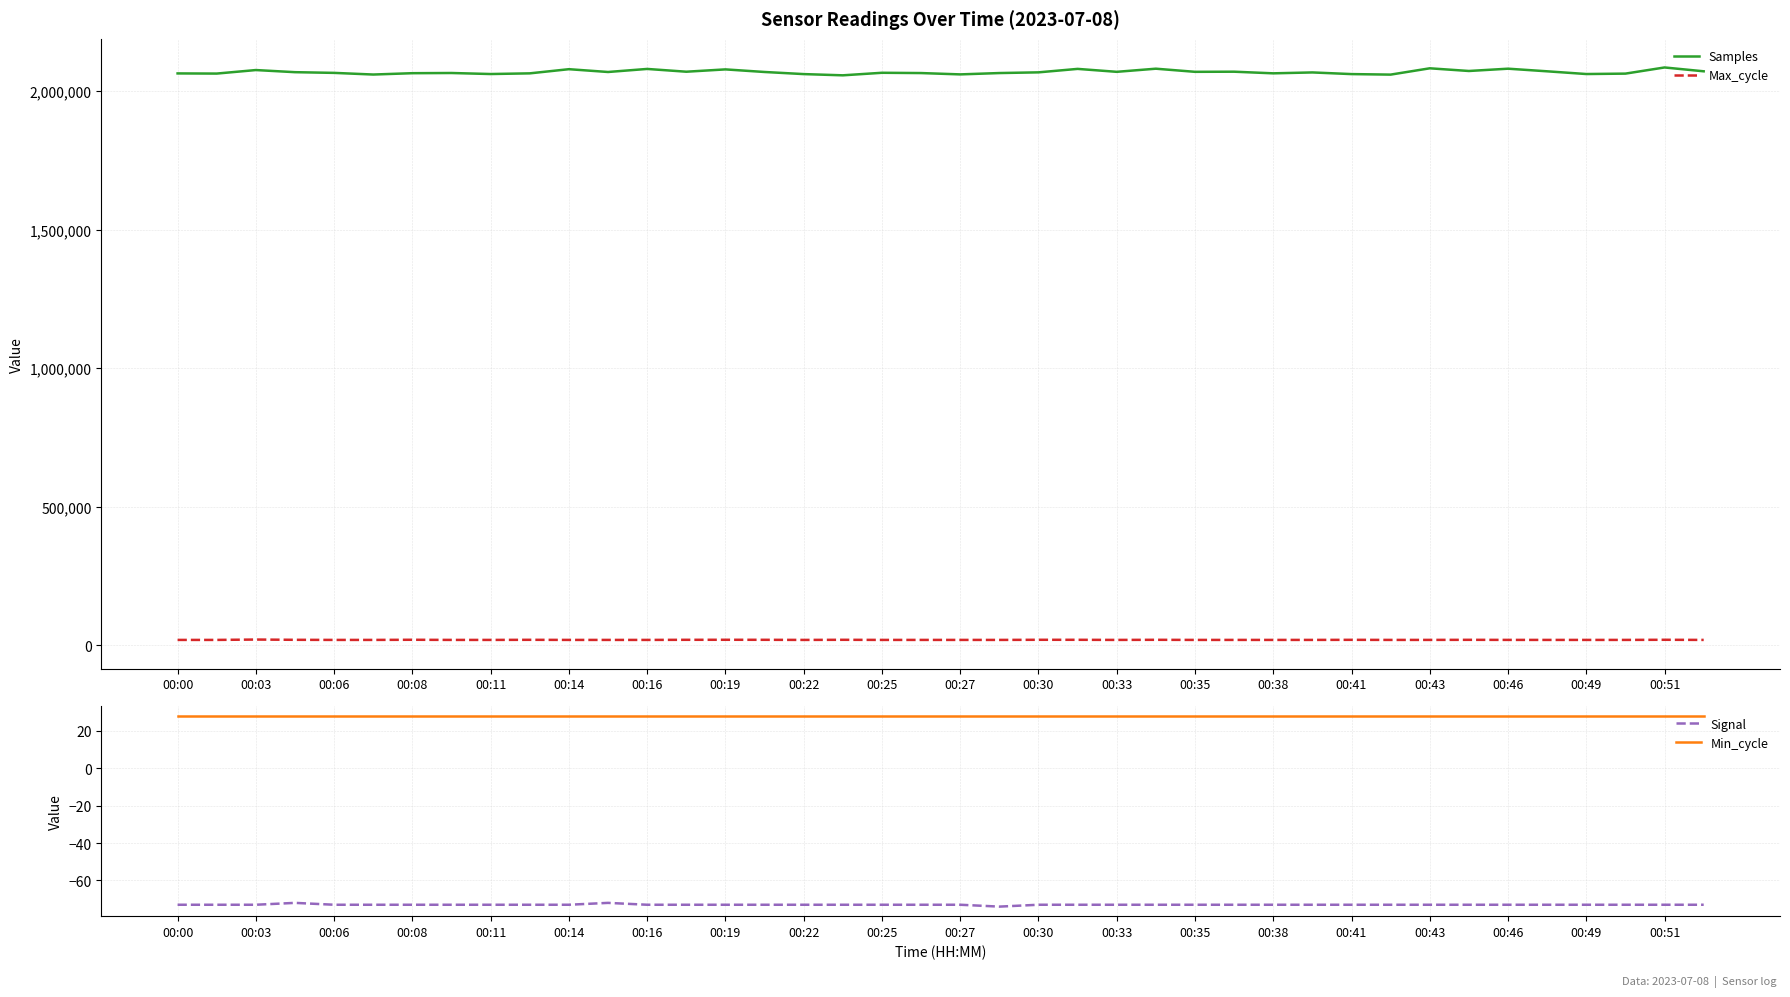

Which series has the largest range (max minus min)?

Samples